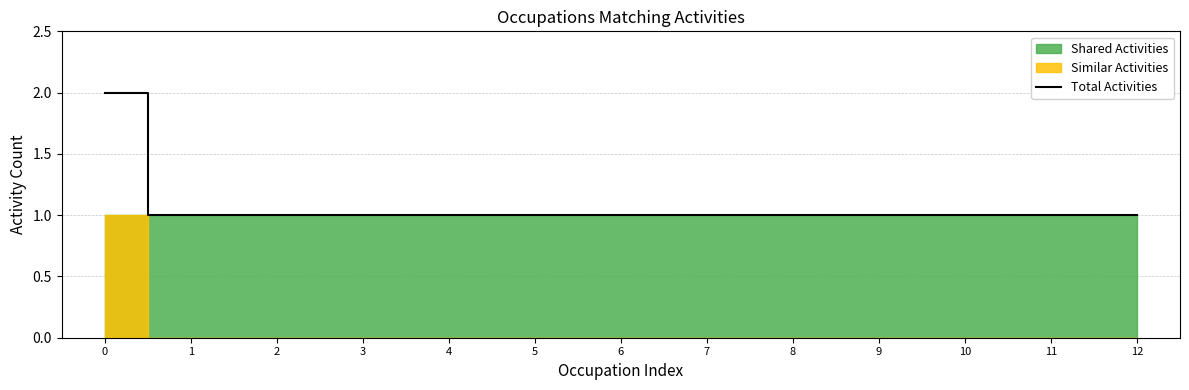

What is the greatest value displayed?

2